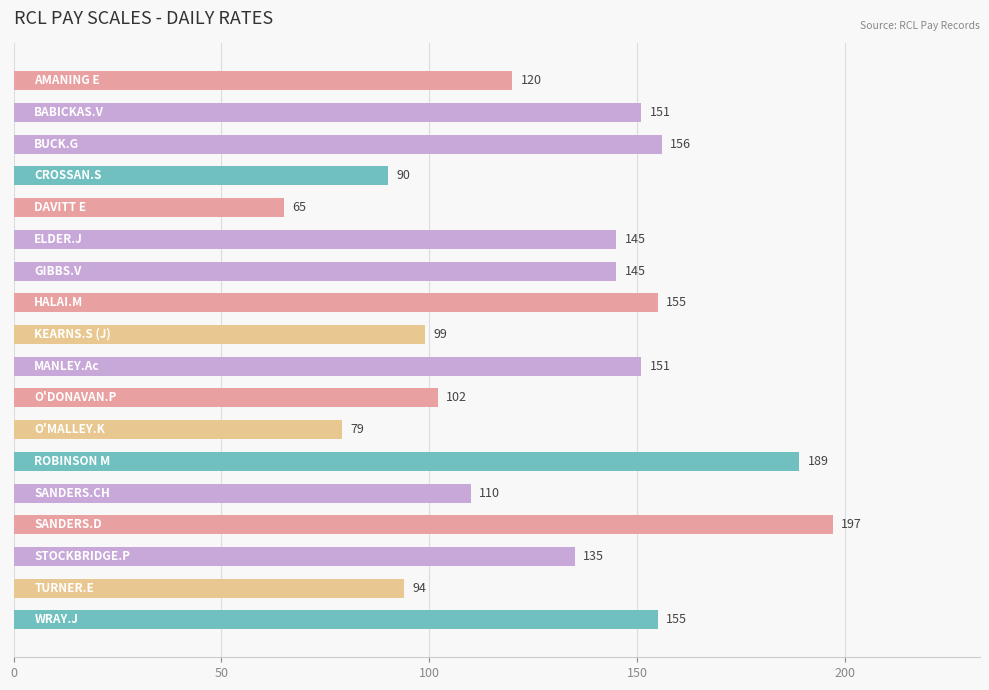

What is the value of the 17th bar from the top?

94